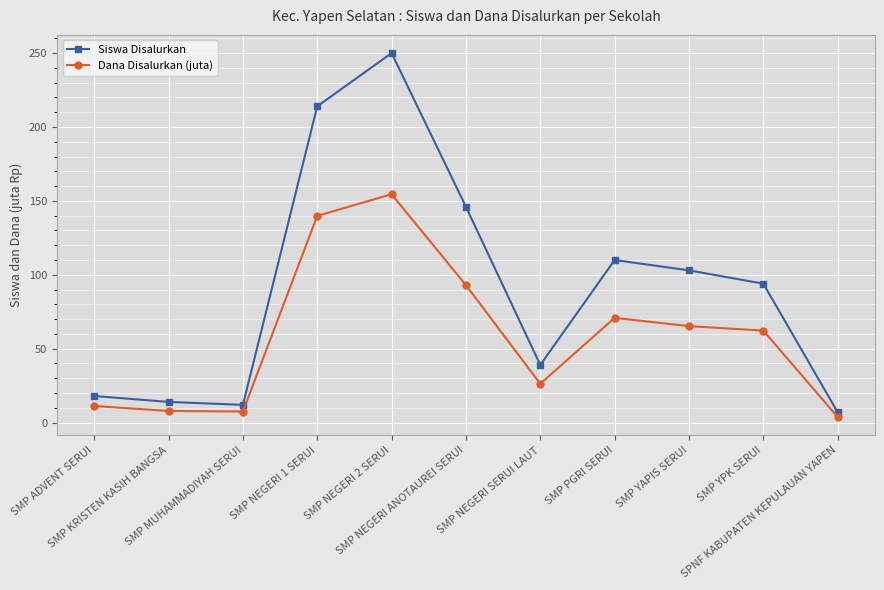

What is the label of the 1st point from the left?

SMP ADVENT SERUI